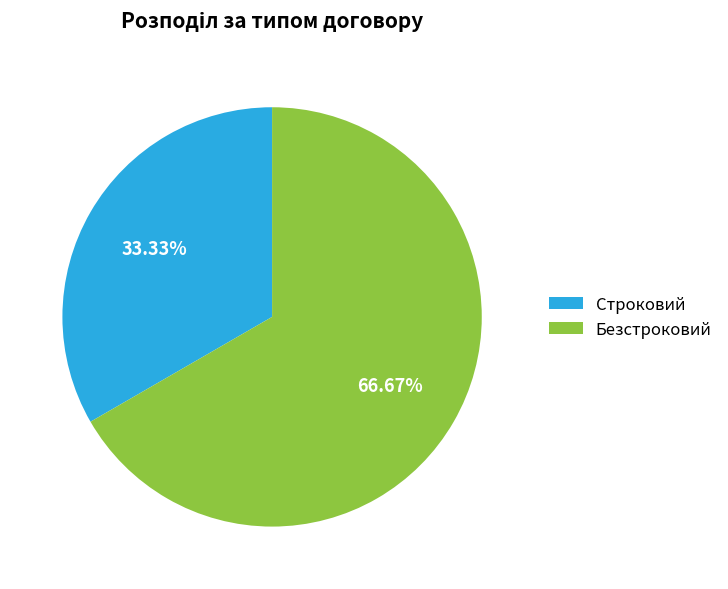

Between Строковий and Безстроковий, which is larger?

Безстроковий